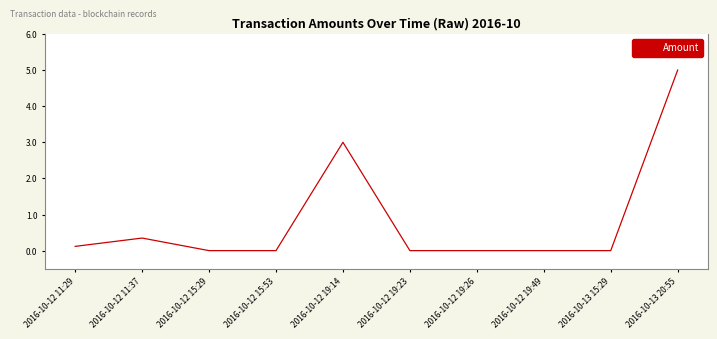

What is the greatest value displayed?

5.0